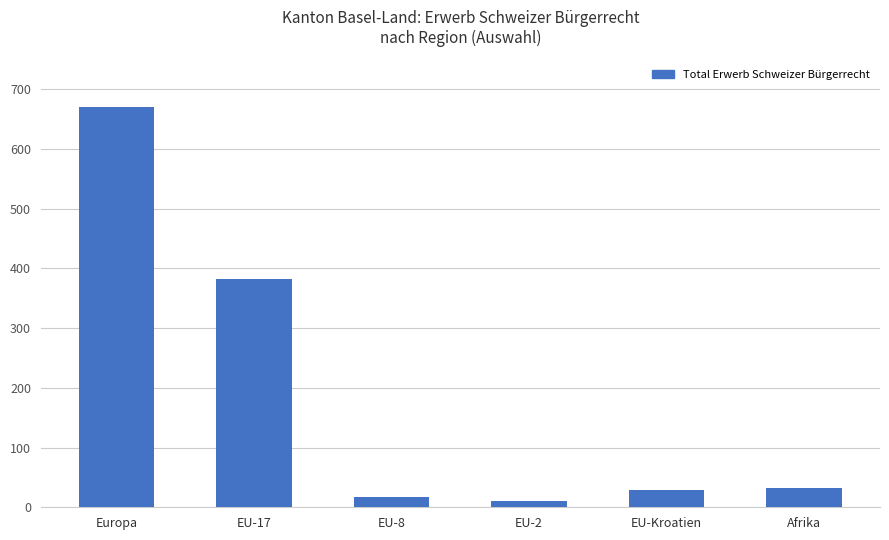

The chart shows a value of 17 at EU-8. True or false?

True